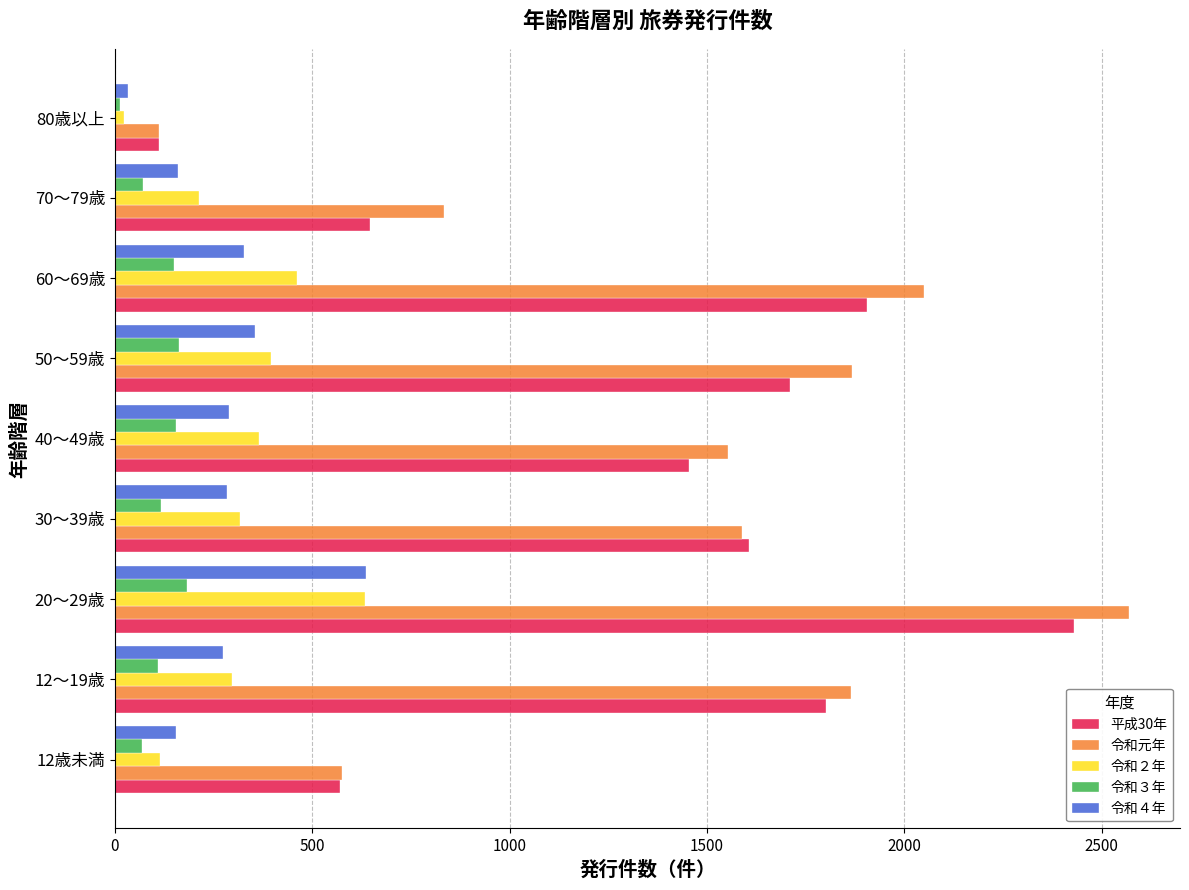

Is it true that 令和３年 equals 78 at 50～59歳?

False